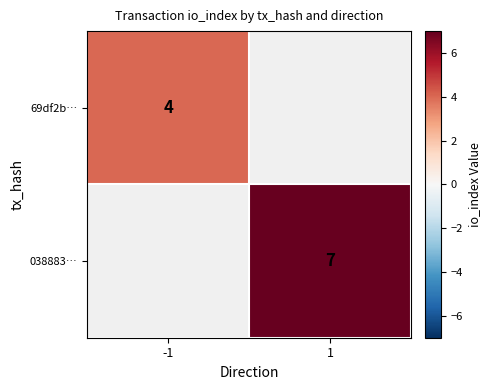

The value of 69df2b… at -1 is 1. True or false?

False